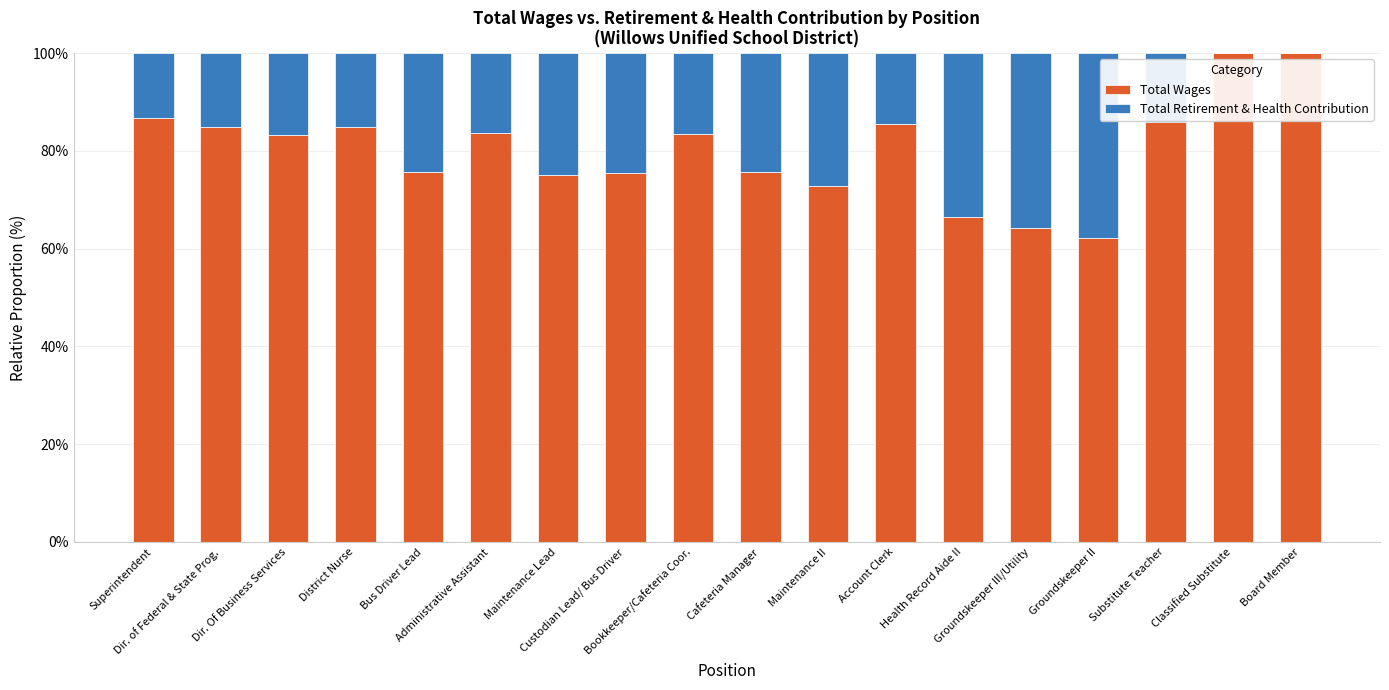

What are all the series names shown in the legend?

Total Wages, Total Retirement & Health Contribution